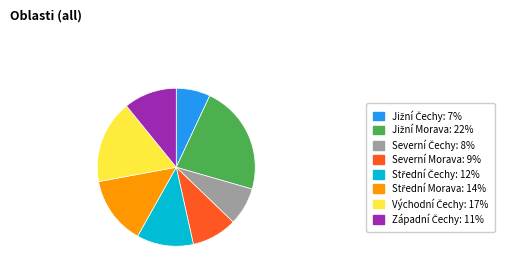

Is there any slice that represents more than half of the pie?

No